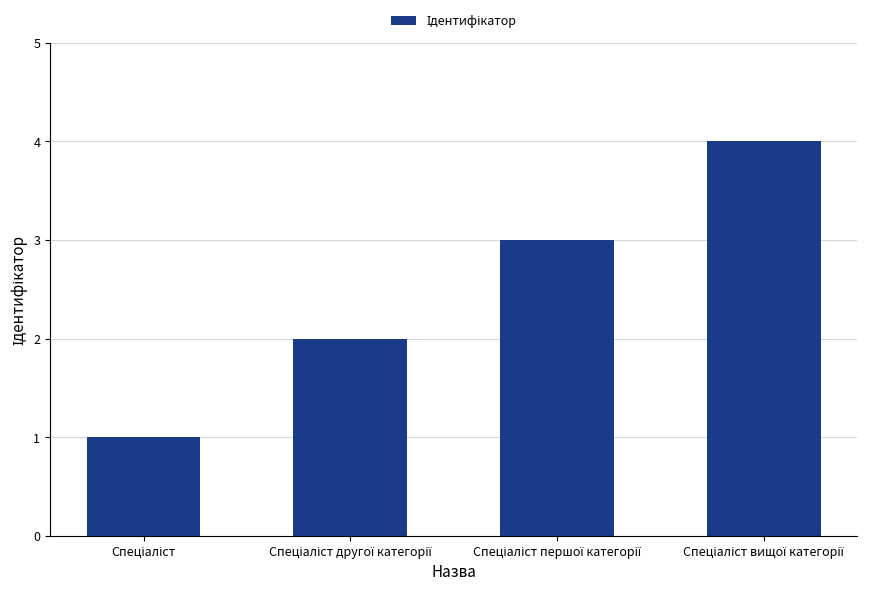

What is the sum of all values?

10